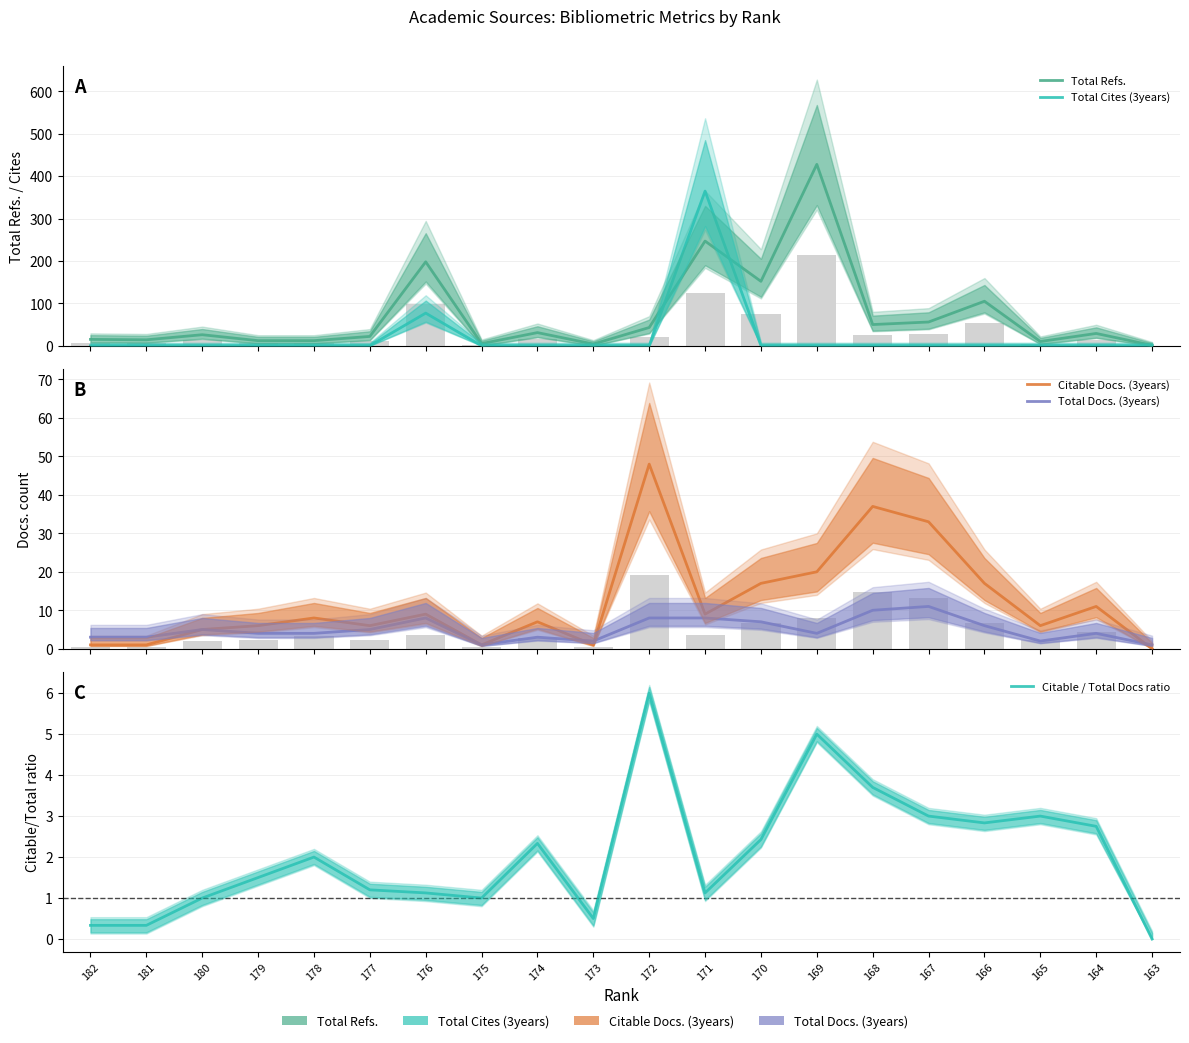

True or false: Total Cites (3years) has a value of -217.8 at 166.

False